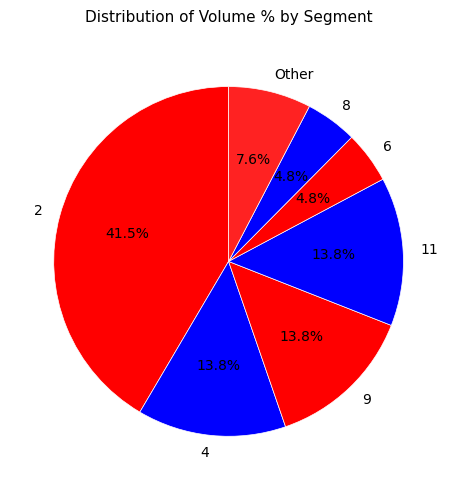

Approximately how many times larger is the value at Other compared to 6?

1.6